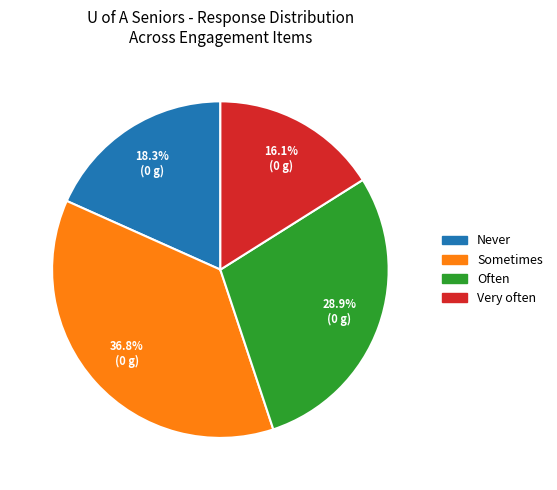

Is there any slice that represents more than half of the pie?

No